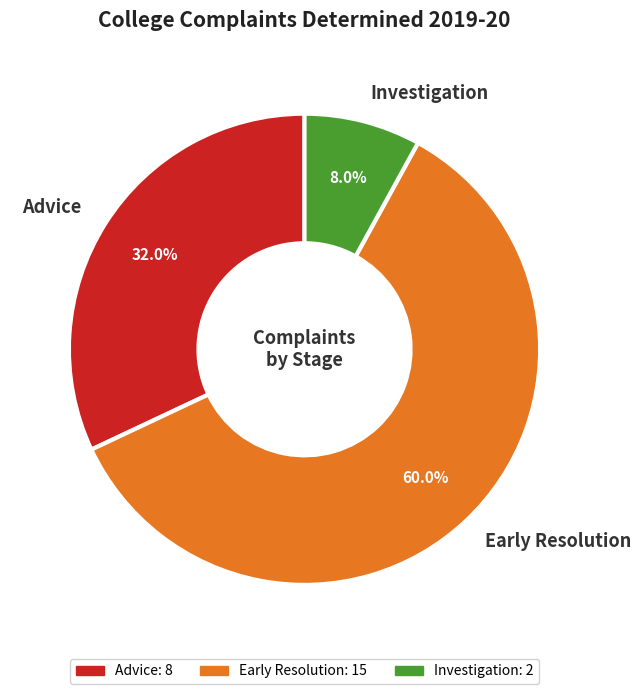

Does any single category account for the majority?

Yes